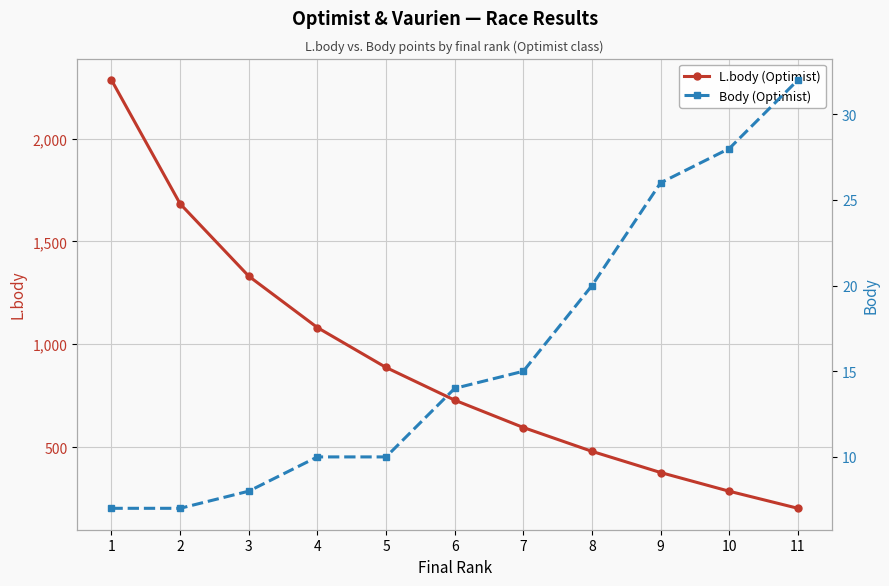

How many lines are shown in the chart?

2